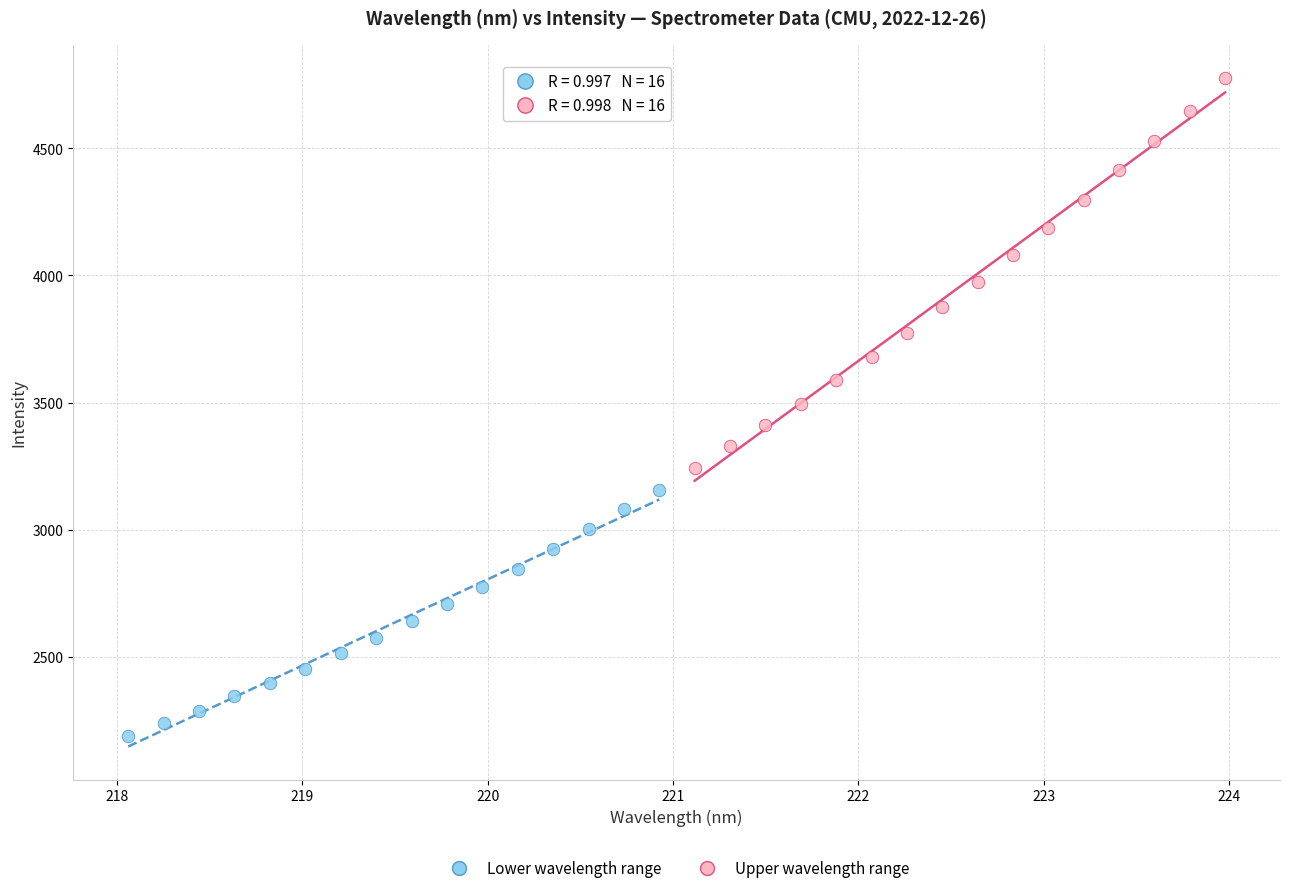

Which series contains the lowest Y value?

Lower wavelength range